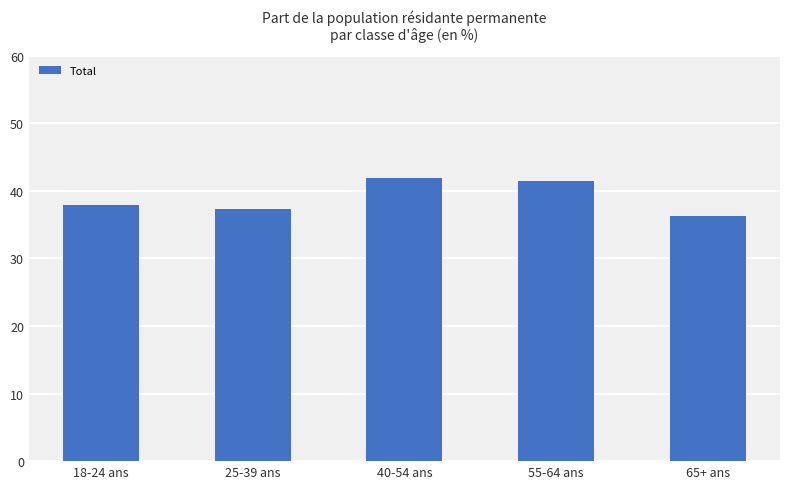

Reading left to right, what are all the values shown in this chart?

38.0	37.2	41.9	41.5	36.2